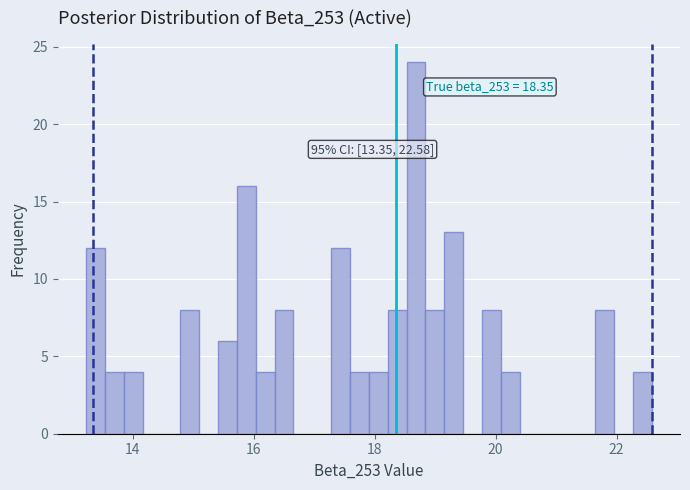

Around what value on the x-axis is the tallest bar? Give the approximate position of its centre, as read against the axis.

18.6